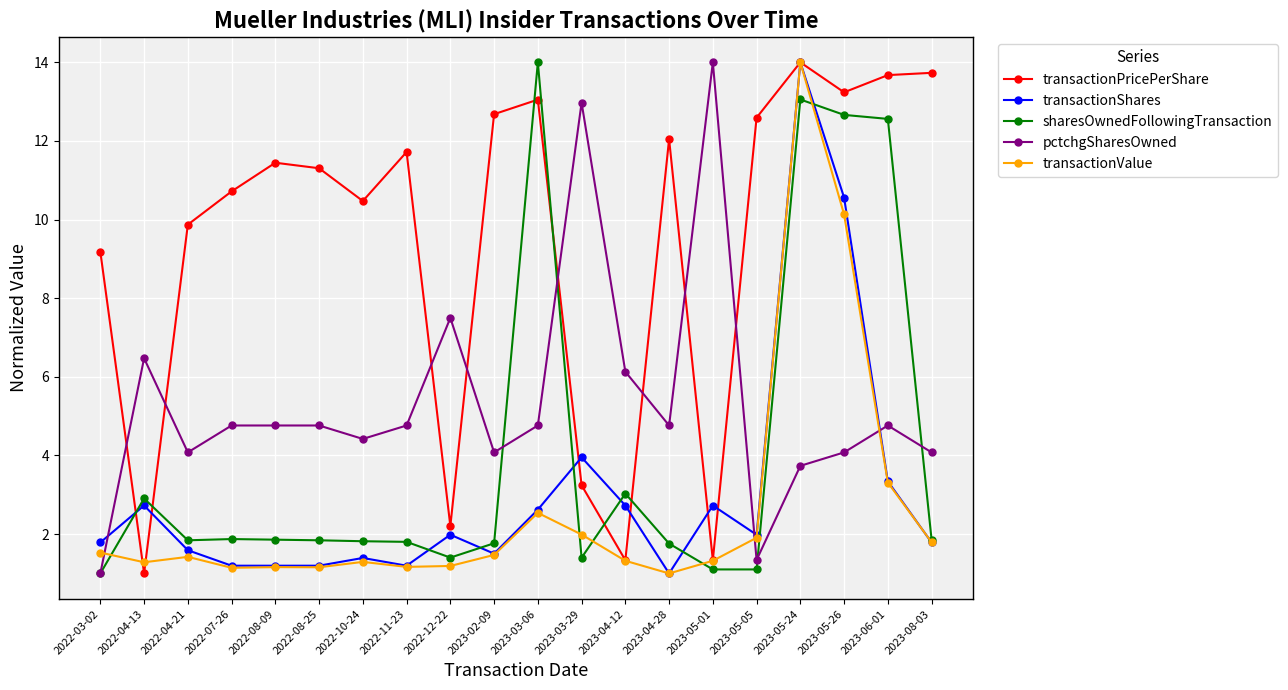

How many lines are shown in the chart?

5